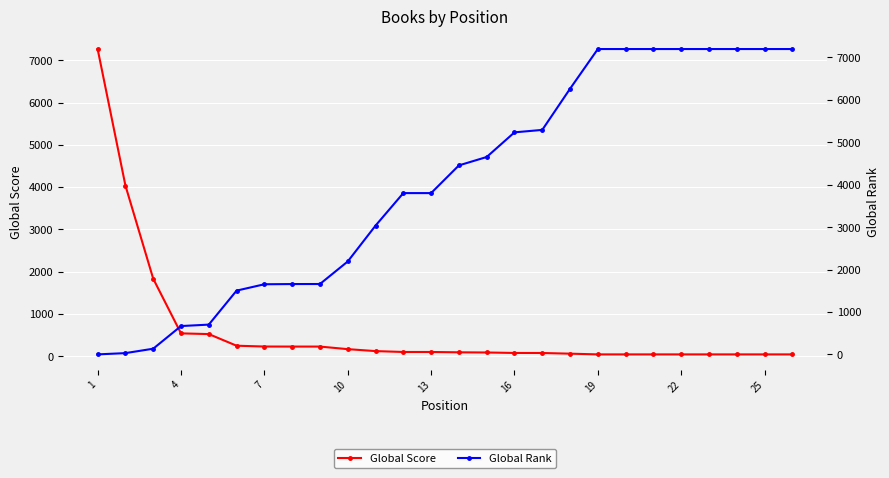

How many values in the Global Score series are below 102?

13